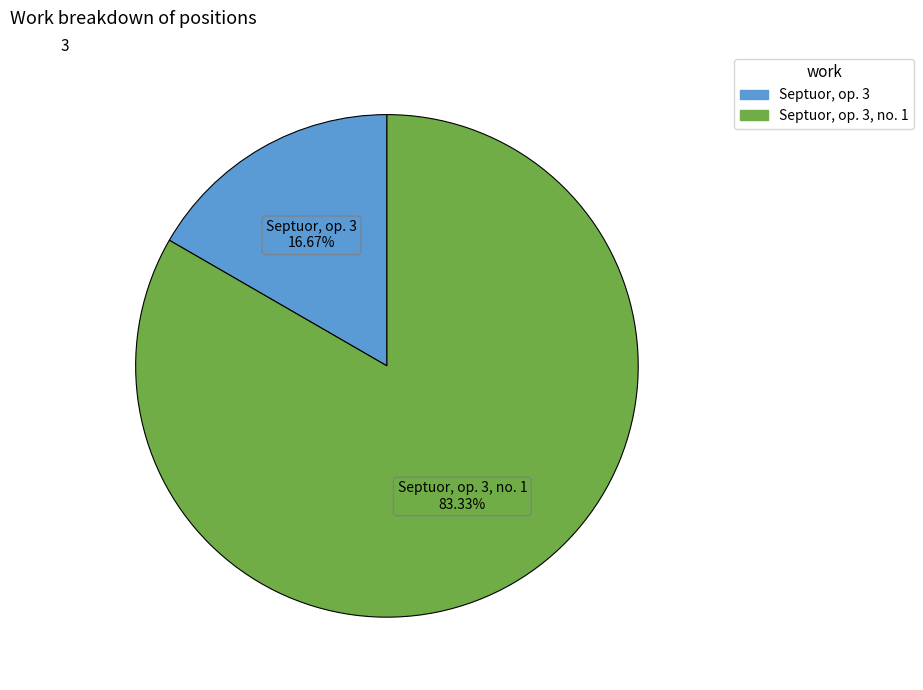

To the nearest percent, what is the difference between the largest and smallest slice percentages?

67%